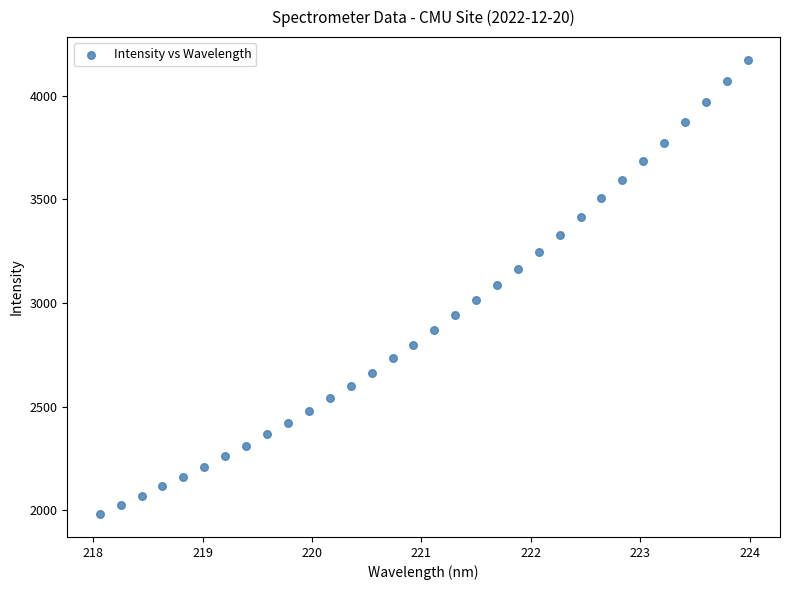

What is the range of Y values (max minus min)?

2194.3